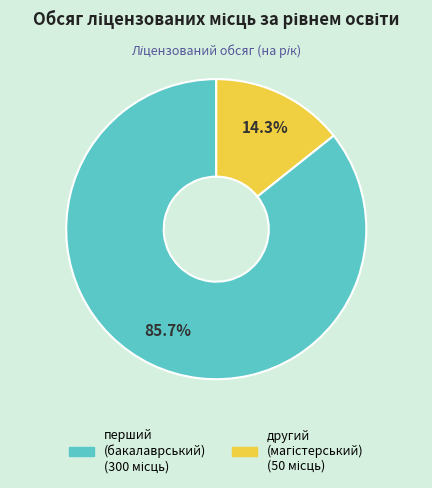

Is there a majority slice in this chart?

Yes